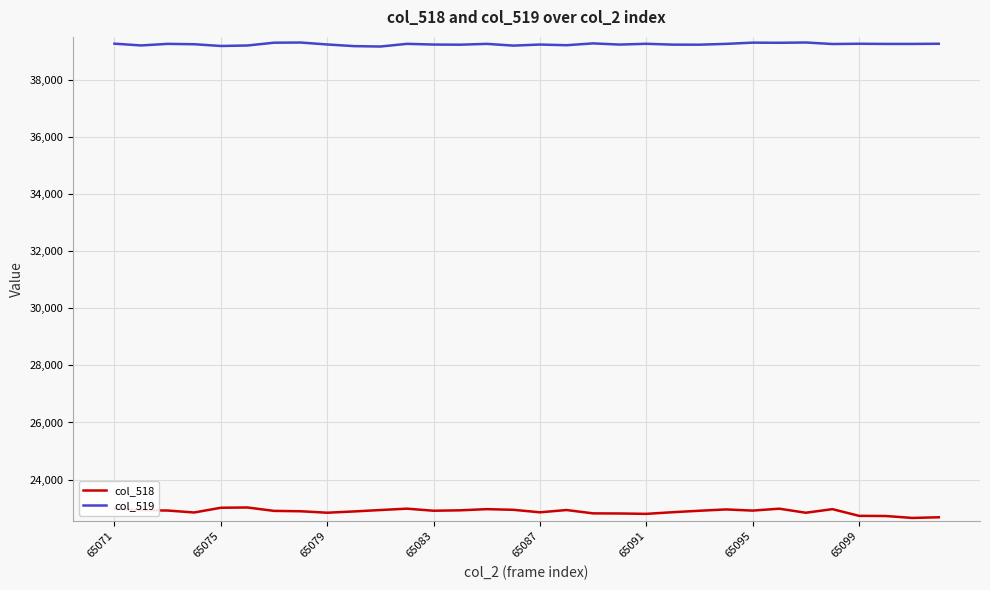

Which series has the widest spread of values?

col_518